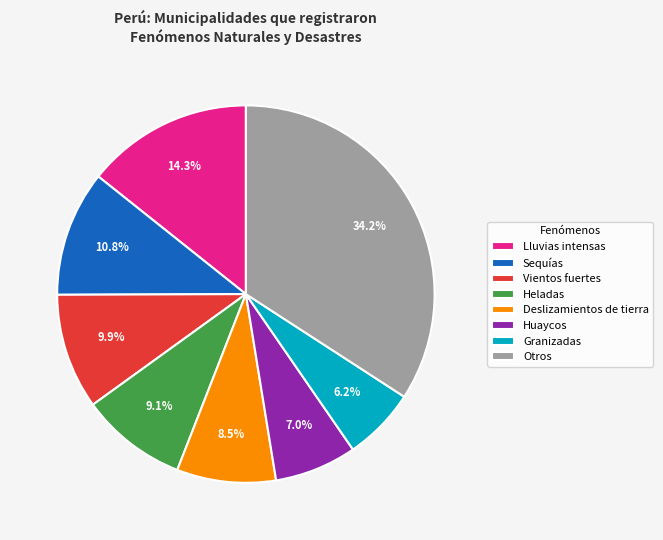

To the nearest percent, what is the combined percentage of Deslizamientos de tierra and Vientos fuertes?

18%